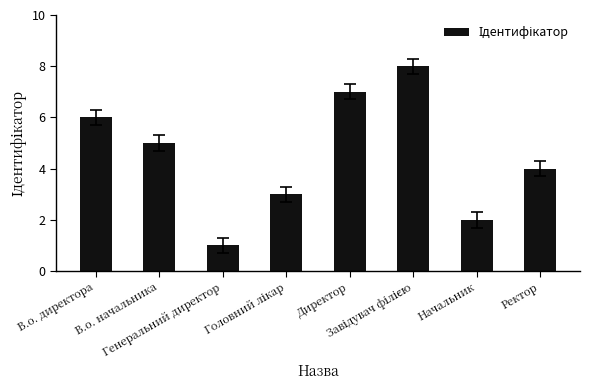

What is the sum of all values?

36